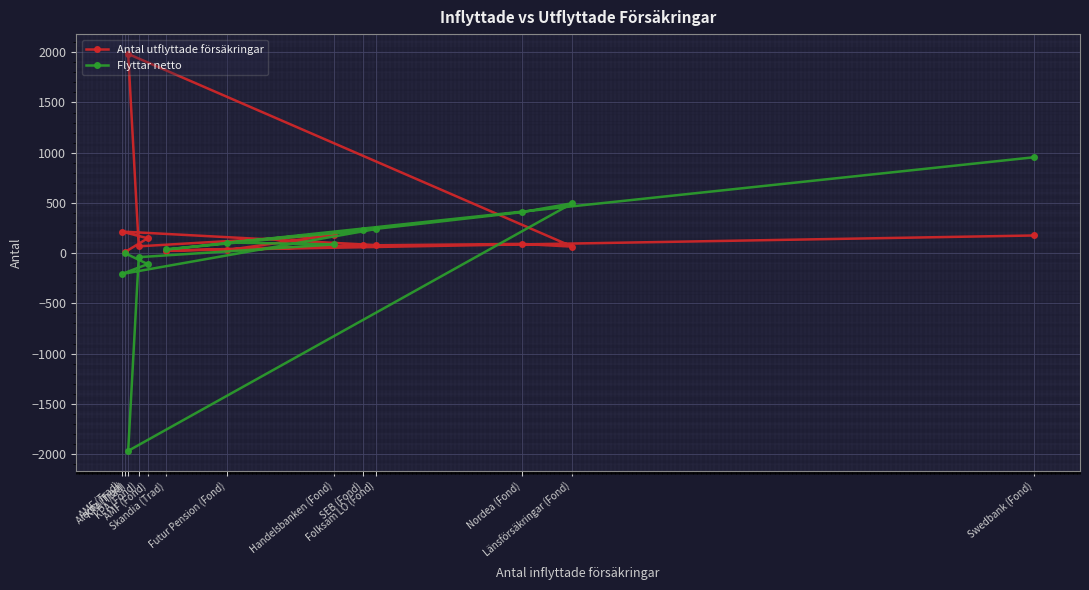

True or false: Antal utflyttade försäkringar and Flyttar netto intersect in this chart.

True